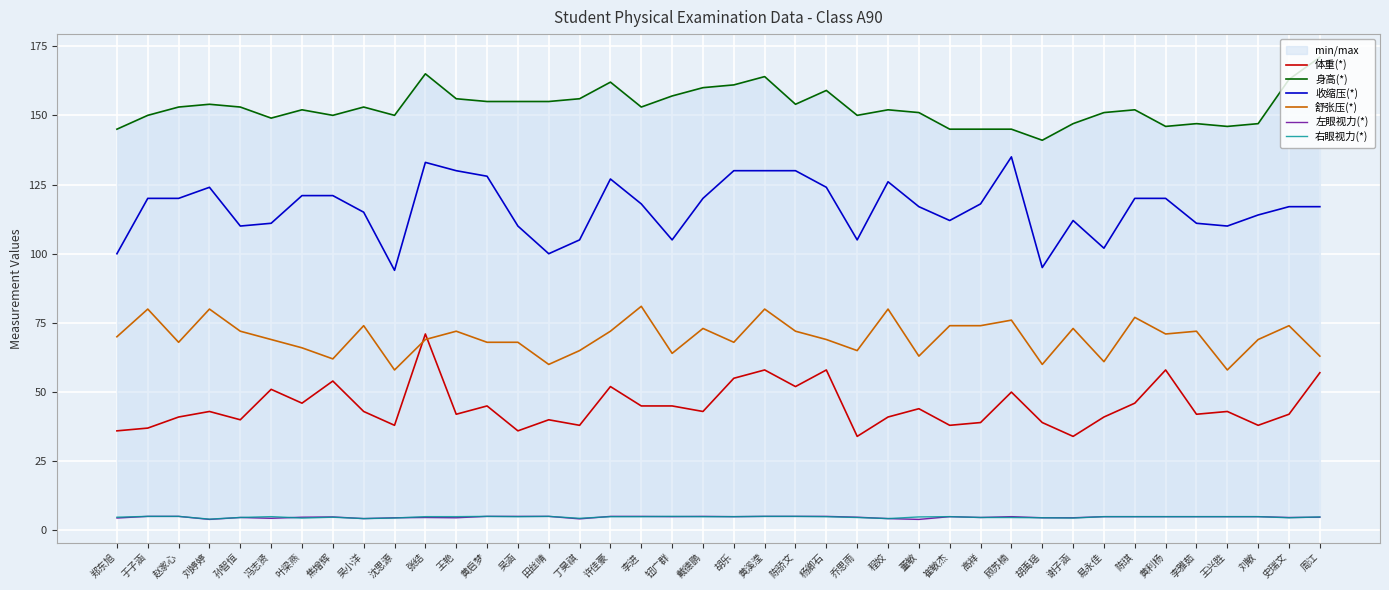

List the series in order of their peak value, lowest first.

左眼视力(*), 右眼视力(*), 体重(*), 舒张压(*), 收缩压(*), 身高(*)